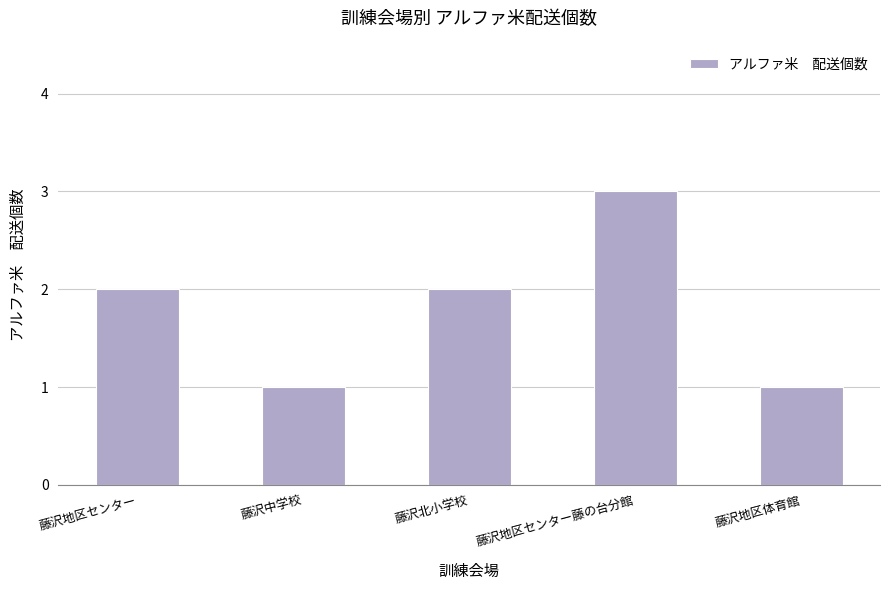

Is it true that the value at 藤沢北小学校 is 3?

False